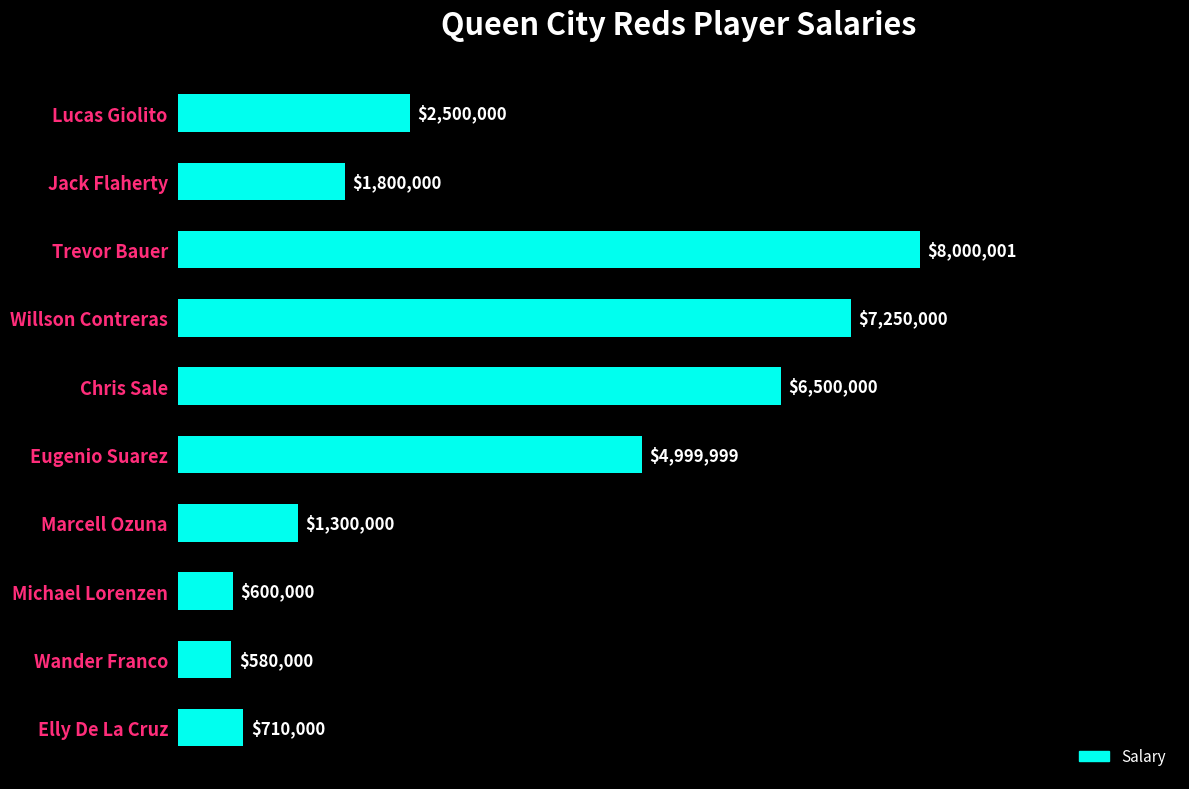

At which category does the chart reach its minimum across all series?

Wander Franco